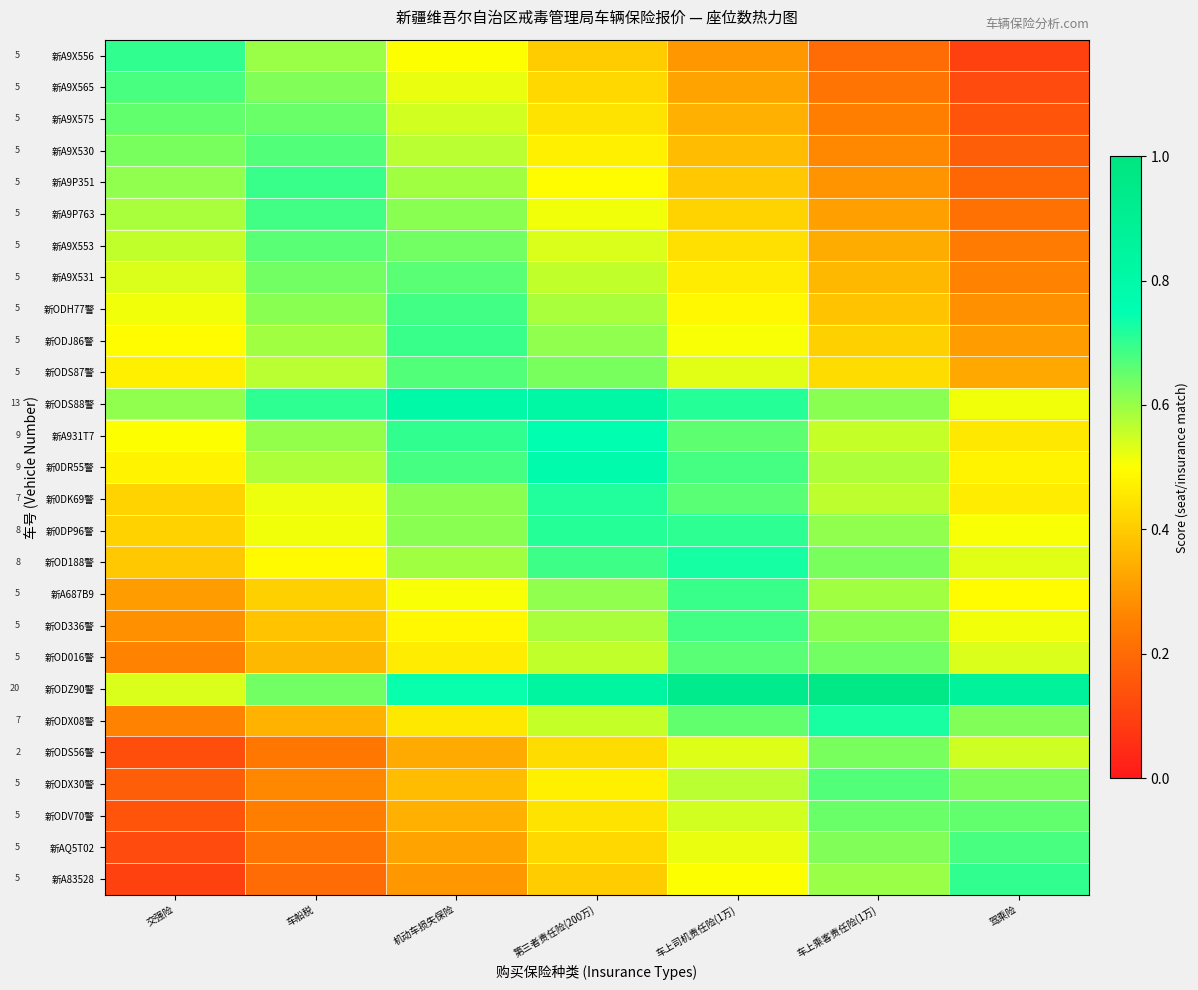

The value of 新A9P763 at 驾乘险 is 0.2. True or false?

True